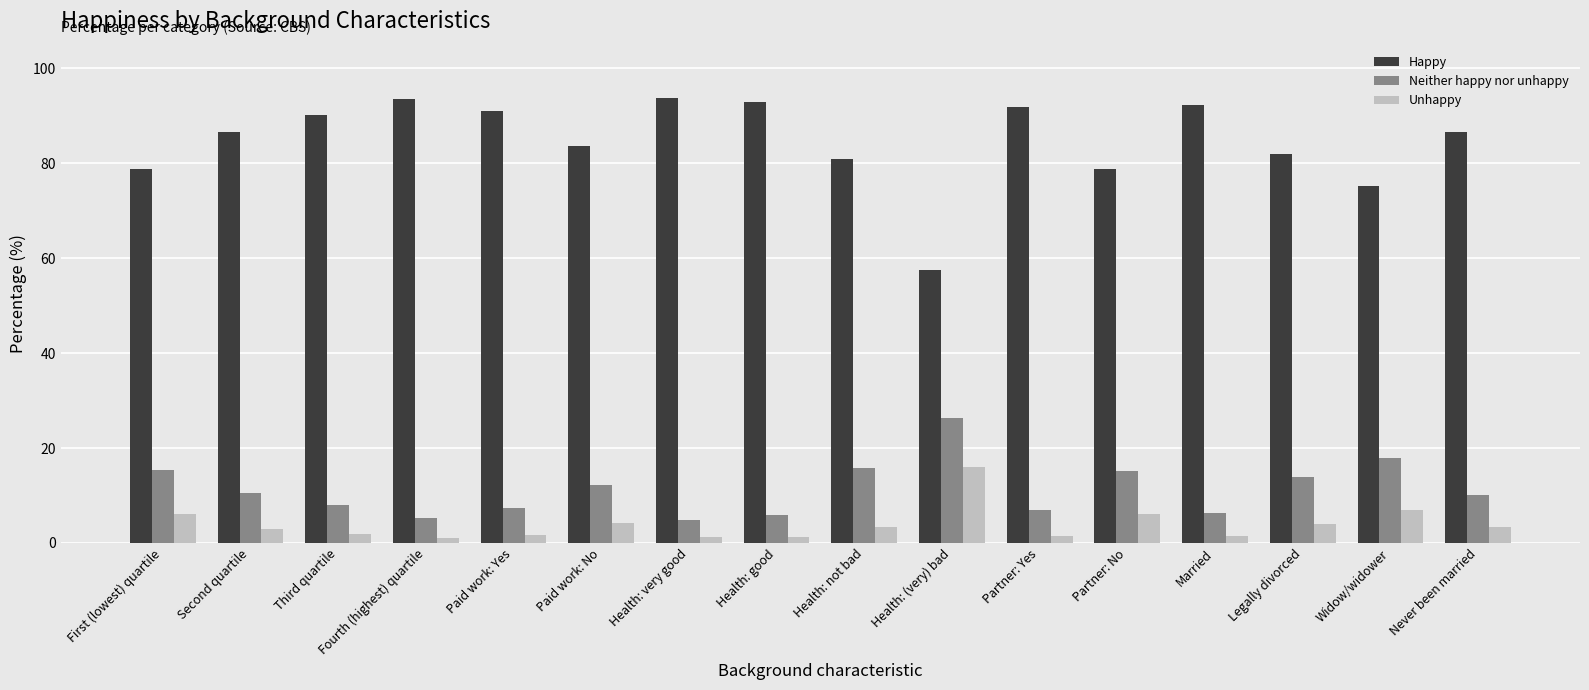

What is the minimum value shown in the chart?

1.1